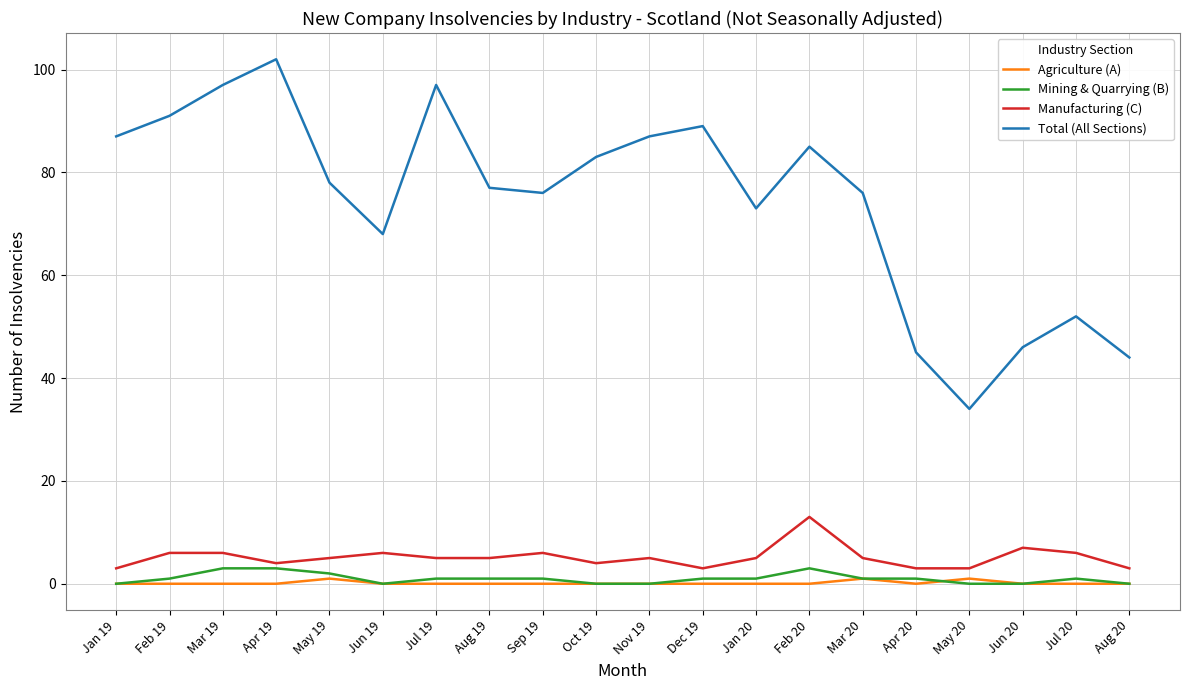

The value of Total (All Sections) at Feb 20 is 85. True or false?

True